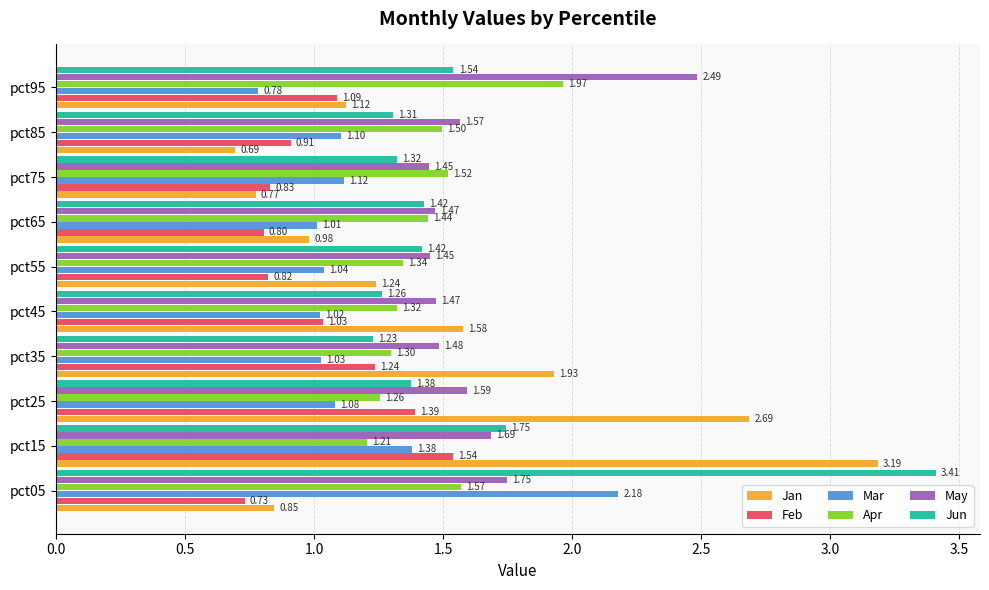

At pct85, list the series in order from smallest to largest.

Jan, Feb, Mar, Jun, Apr, May